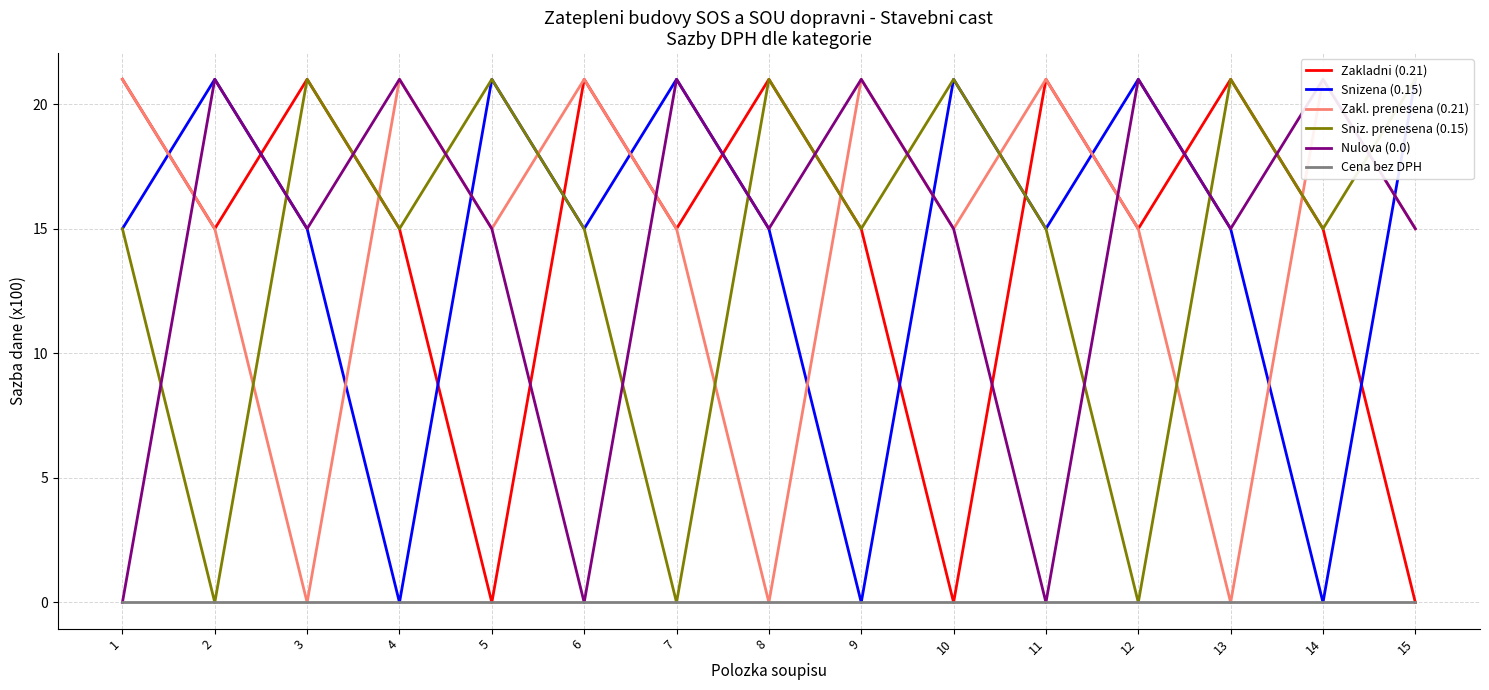

Rank the series at 13 from highest to lowest value.

Zakladni (0.21), Sniz. prenesena (0.15), Snizena (0.15), Nulova (0.0), Zakl. prenesena (0.21), Cena bez DPH